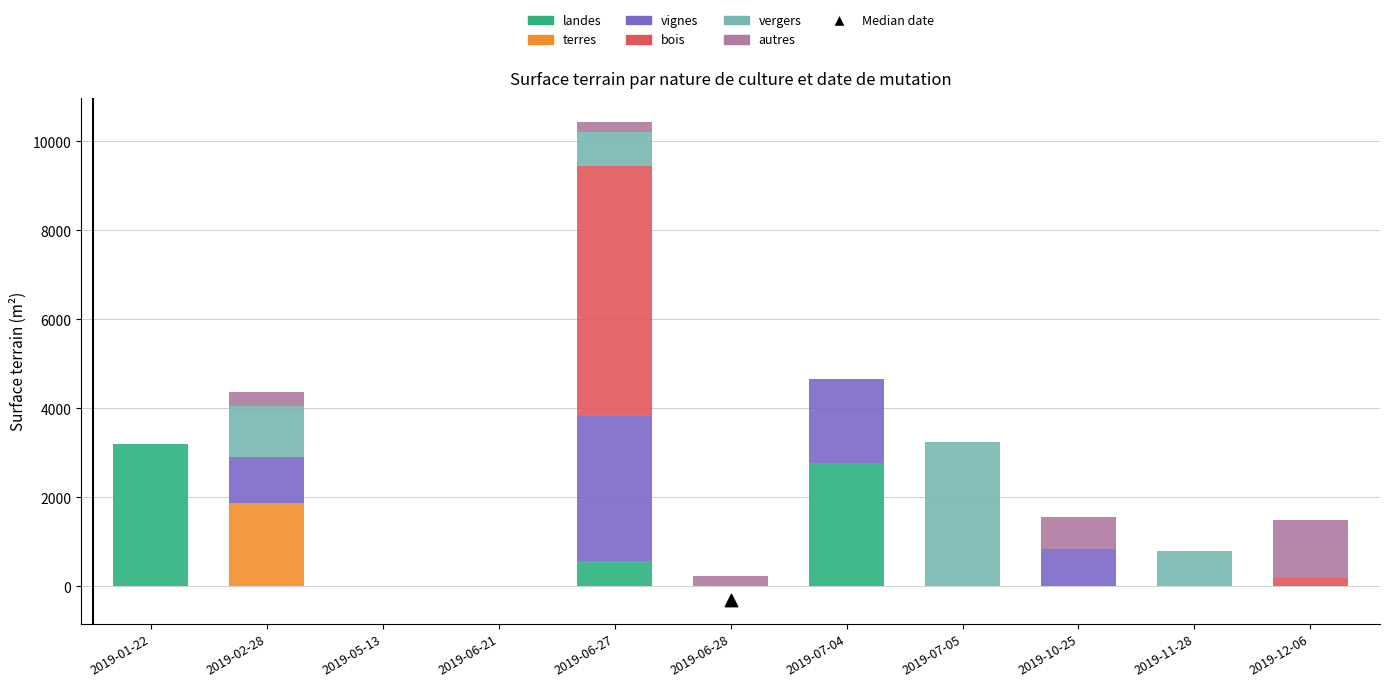

What is the total value across all series at 2019-12-06?

1486